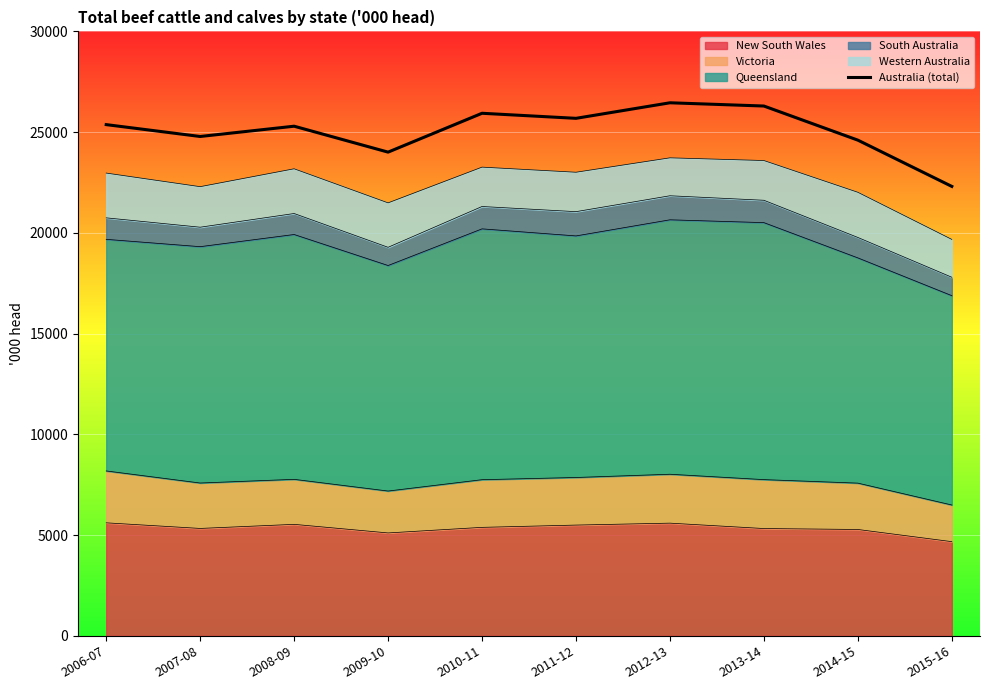

Between 2006-07 and 2015-16, which is larger?

2006-07